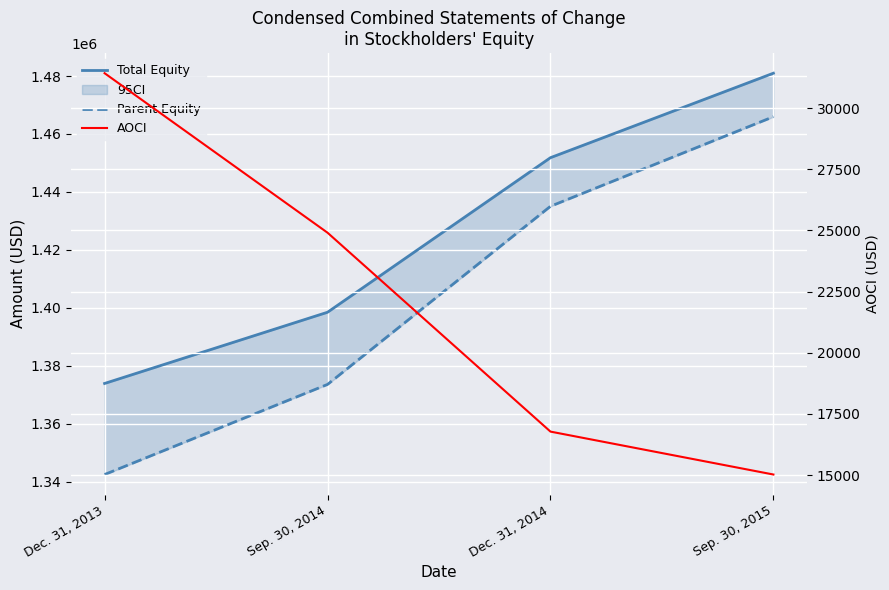

Which series has the largest total across all categories?

Total Equity